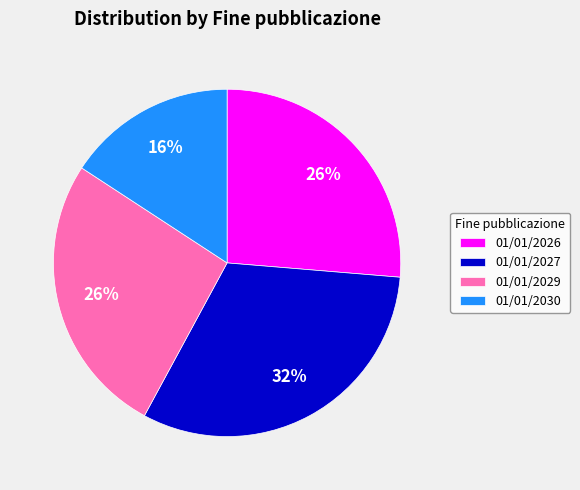

Do 01/01/2027 and 01/01/2026 together represent more than half of the pie?

Yes